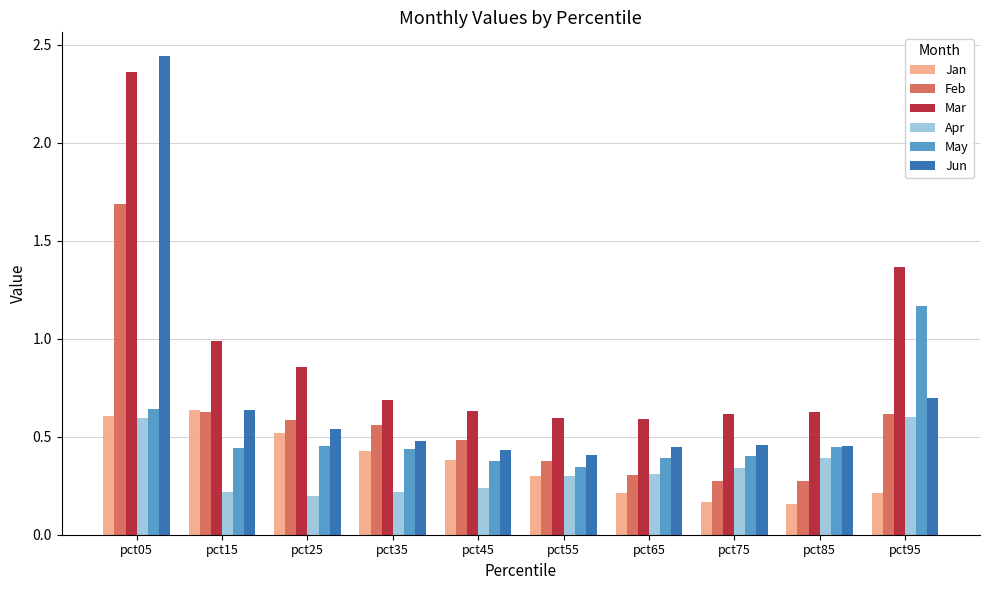

Is the value of Jan at pct25 greater than the value of Feb at pct05?

No